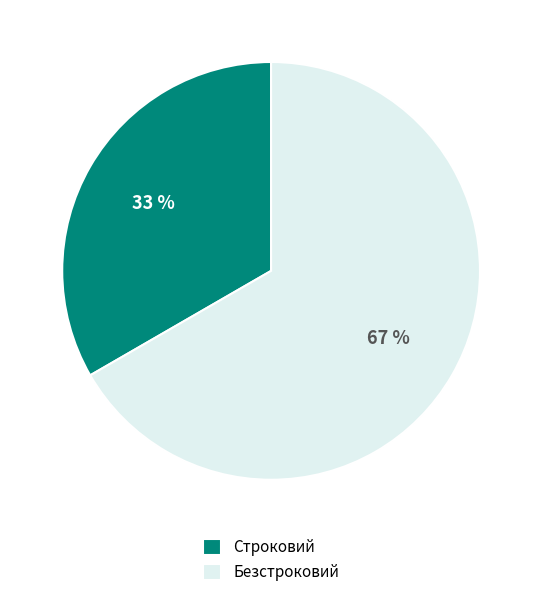

To the nearest percent, what portion does Строковий represent?

33%